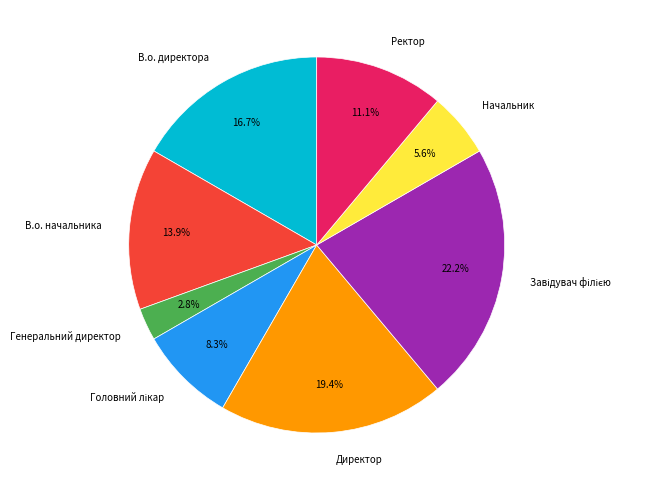

What is the ratio of the value at Генеральний директор to the value at Начальник?

0.5